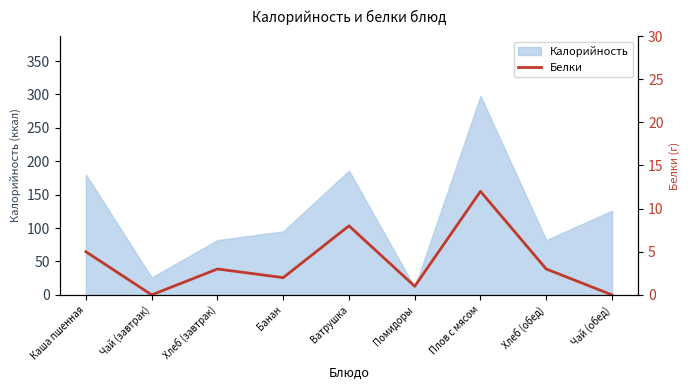

Between Каша пшенная and Помидоры, which is larger?

Каша пшенная